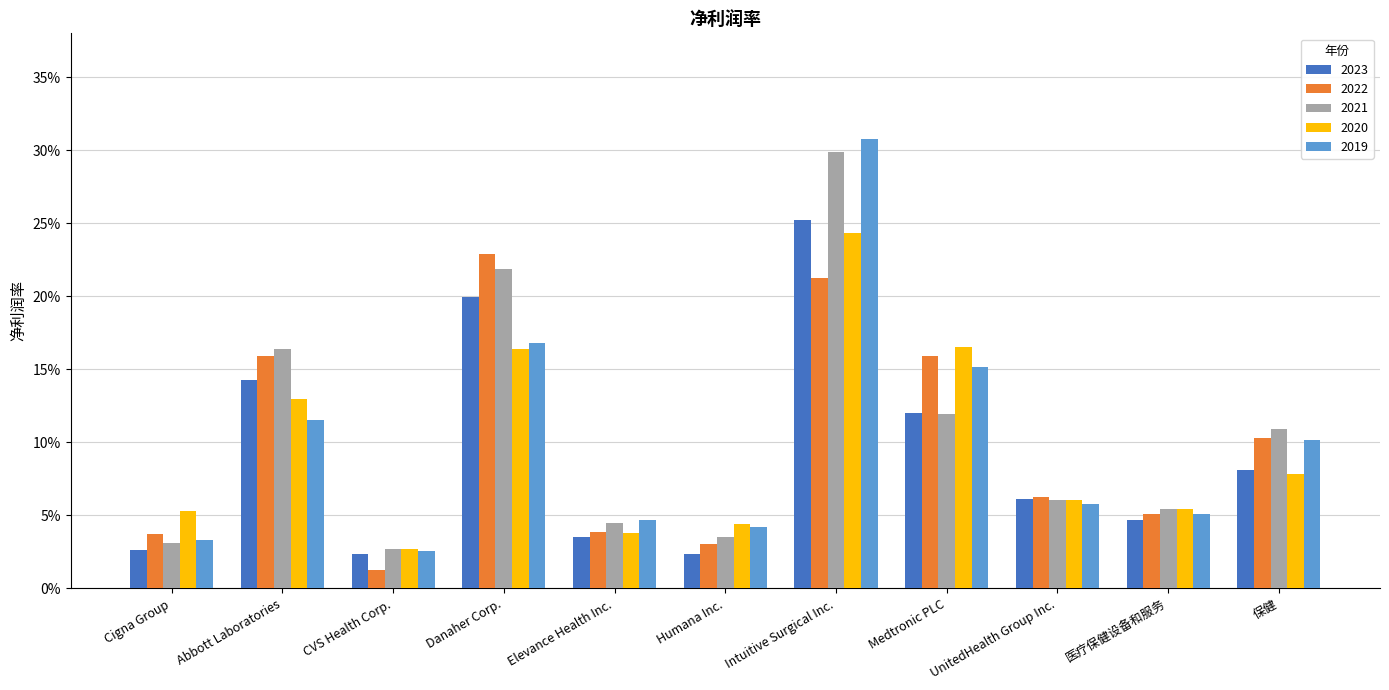

The 2019 series shows 0.2 at 保健. True or false?

False